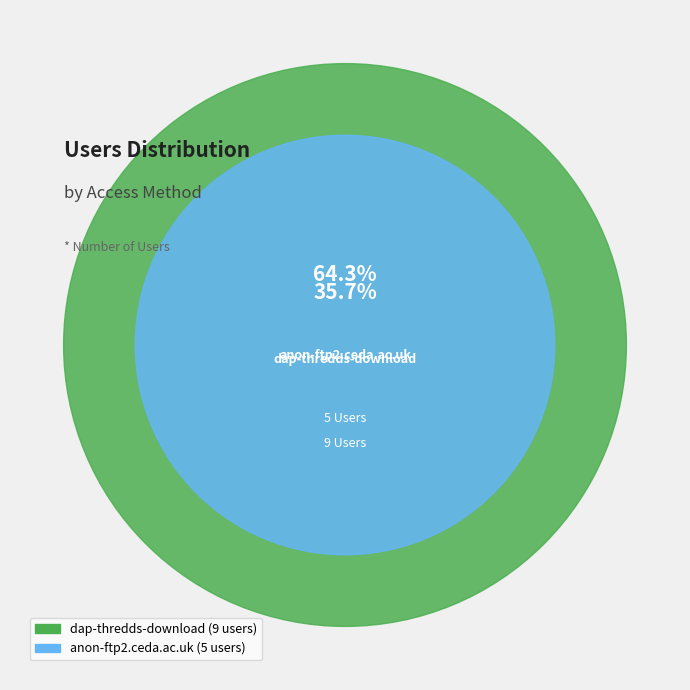

Is the sum of dap-thredds-download and anon-ftp2.ceda.ac.uk greater than half?

Yes